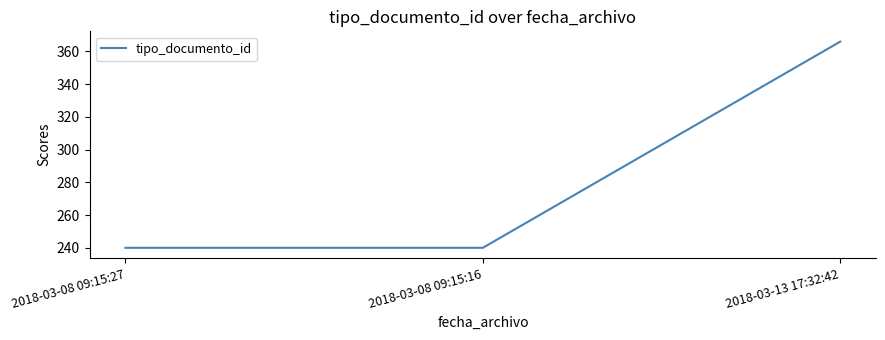

What position from the left is 2018-03-13 17:32:42?

3